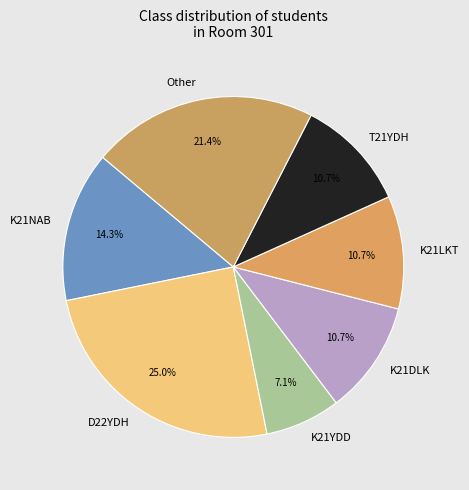

Which category has the biggest portion of the pie?

D22YDH